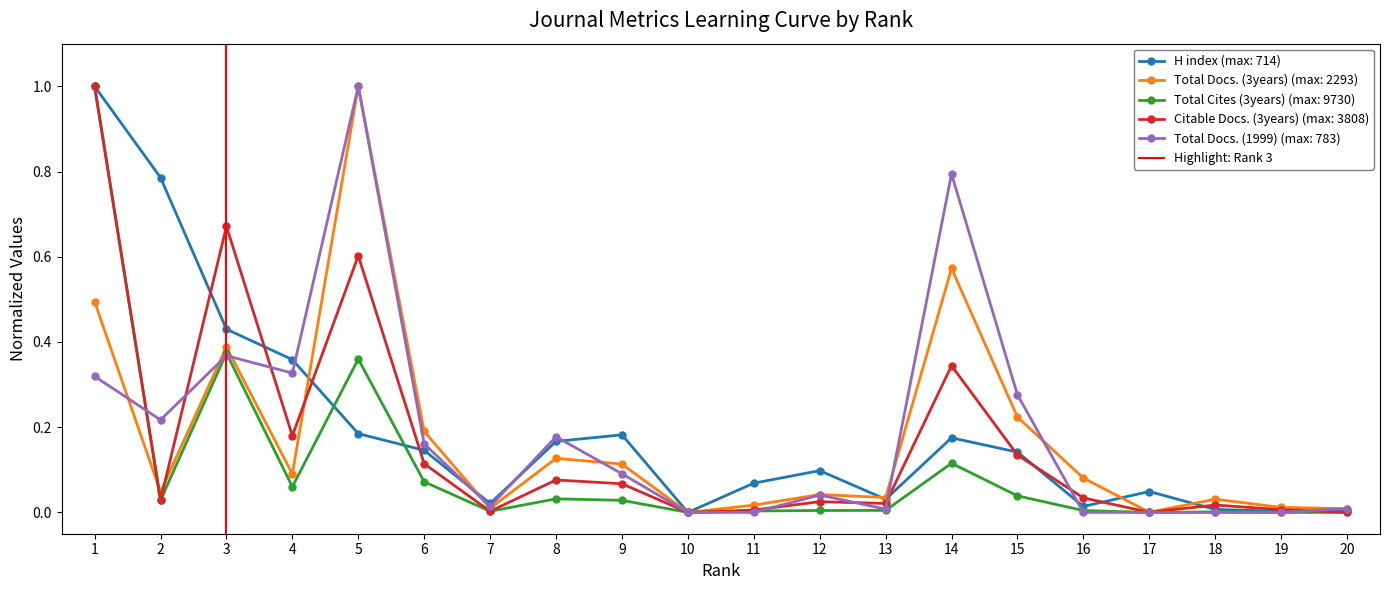

The value of Total Cites (3years) (max: 9730) at 1 is 1.0. True or false?

True